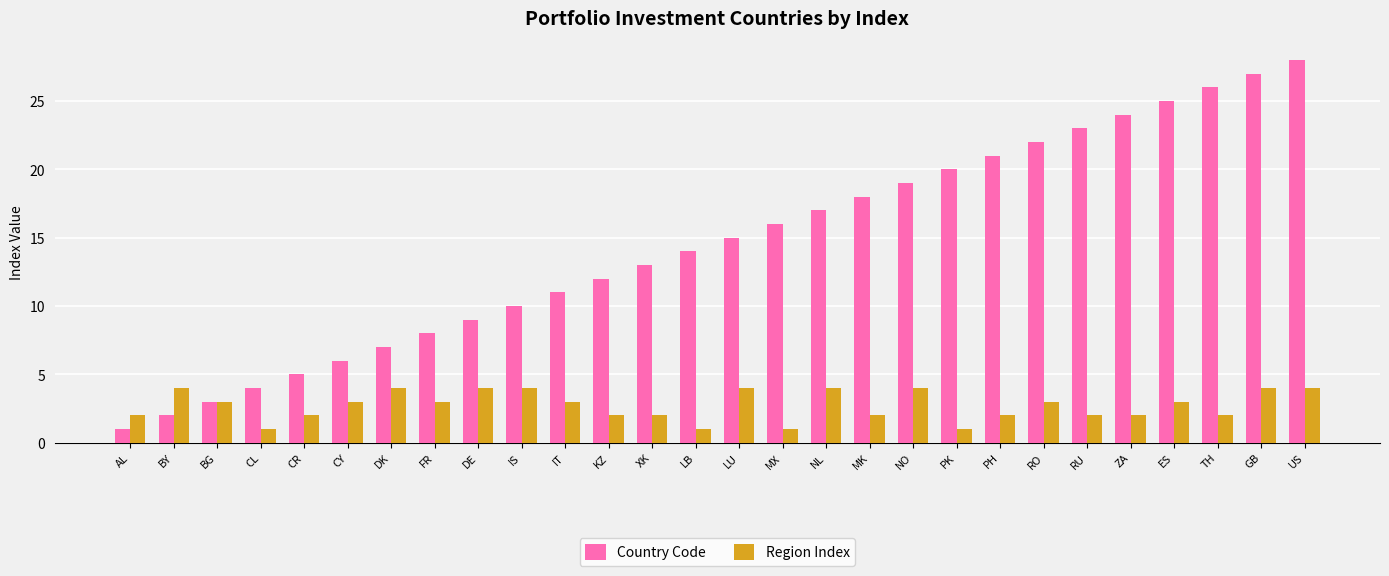

At KZ, list the series in order from smallest to largest.

Region Index, Country Code